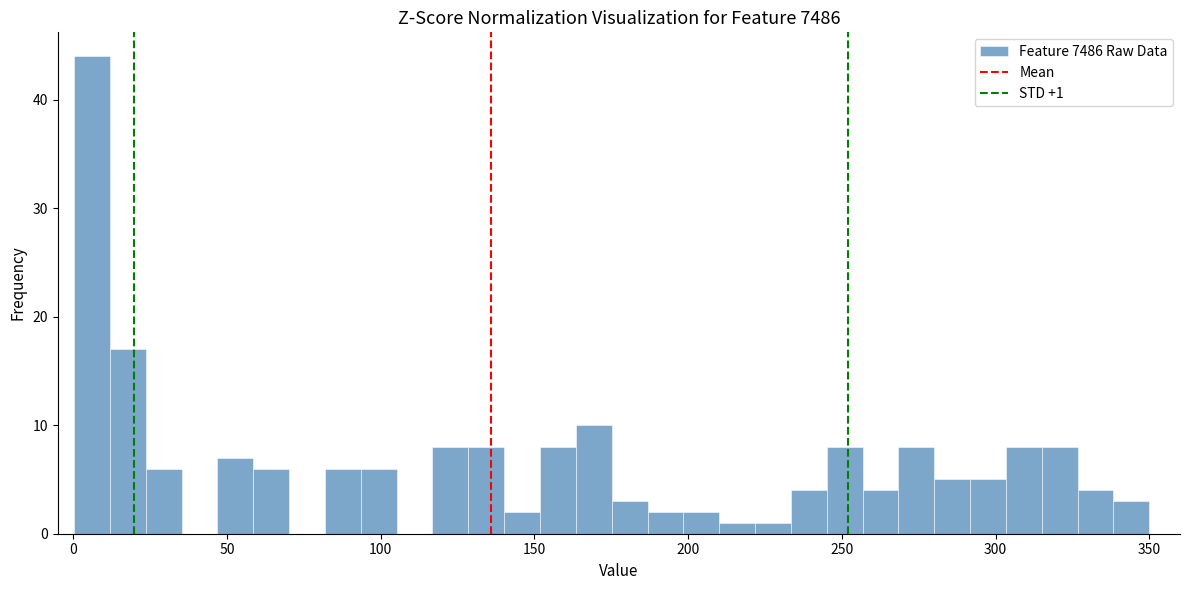

Read against the x-axis, roughly where is the centre of the tallest bar?

5